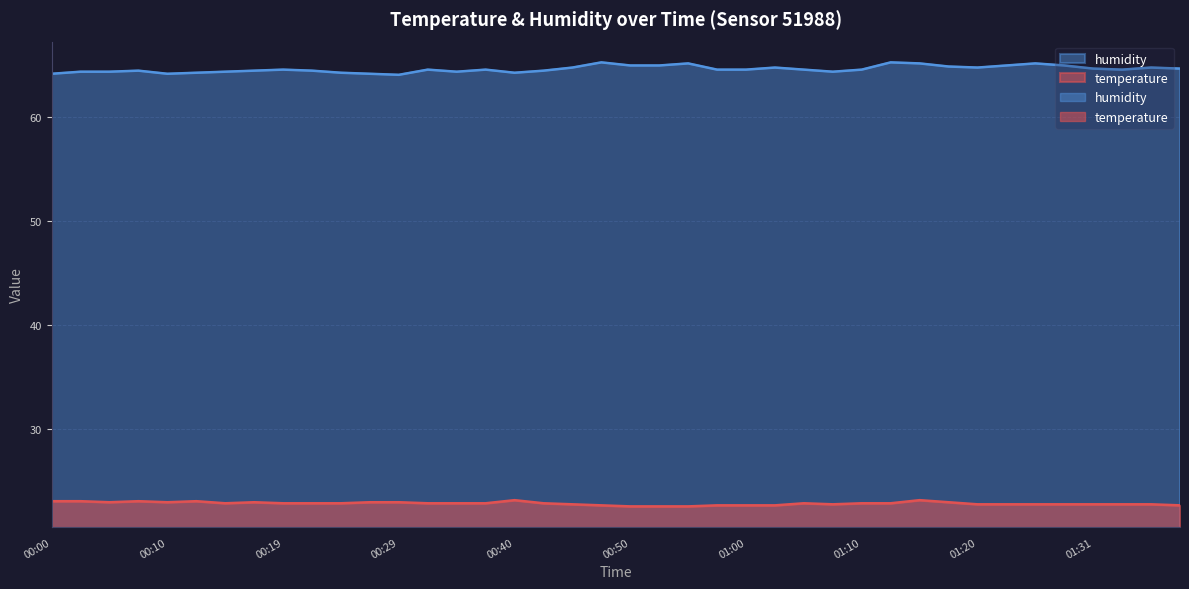

Does the chart have visible grid lines?

Yes